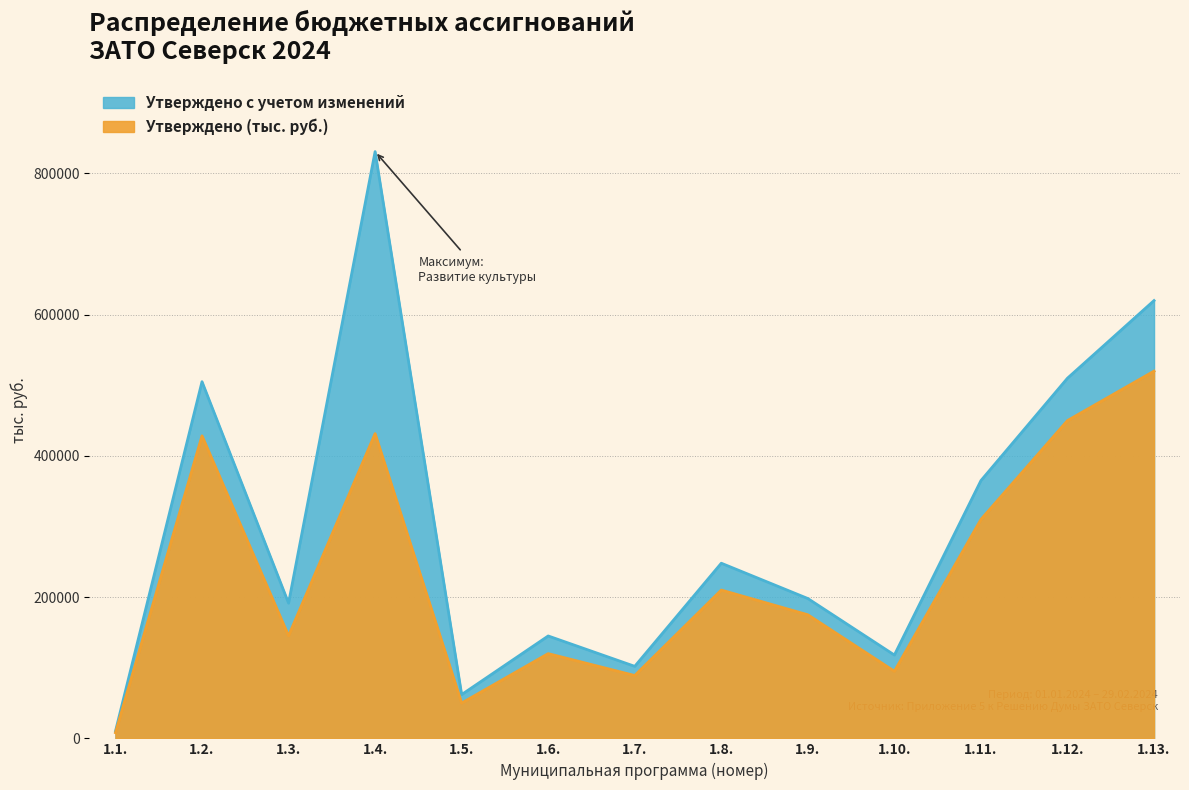

Reading left to right, list all the values displayed in this chart.

Утверждено (тыс. руб.): 1.1.=8055.6	1.2.=428409.2	1.3.=145252.6	1.4.=431534.7	1.5.=50000.0	1.6.=120000.0	1.7.=89000.0	1.8.=210000.0	1.9.=175000.0	1.10.=95000.0	1.11.=310000.0	1.12.=450000.0	1.13.=520000.0
Утверждено с учетом изменений: 1.1.=10030.2	1.2.=505021.0	1.3.=191490.5	1.4.=830841.8	1.5.=62000.0	1.6.=145000.0	1.7.=102000.0	1.8.=248000.0	1.9.=198000.0	1.10.=118000.0	1.11.=365000.0	1.12.=510000.0	1.13.=619892.8